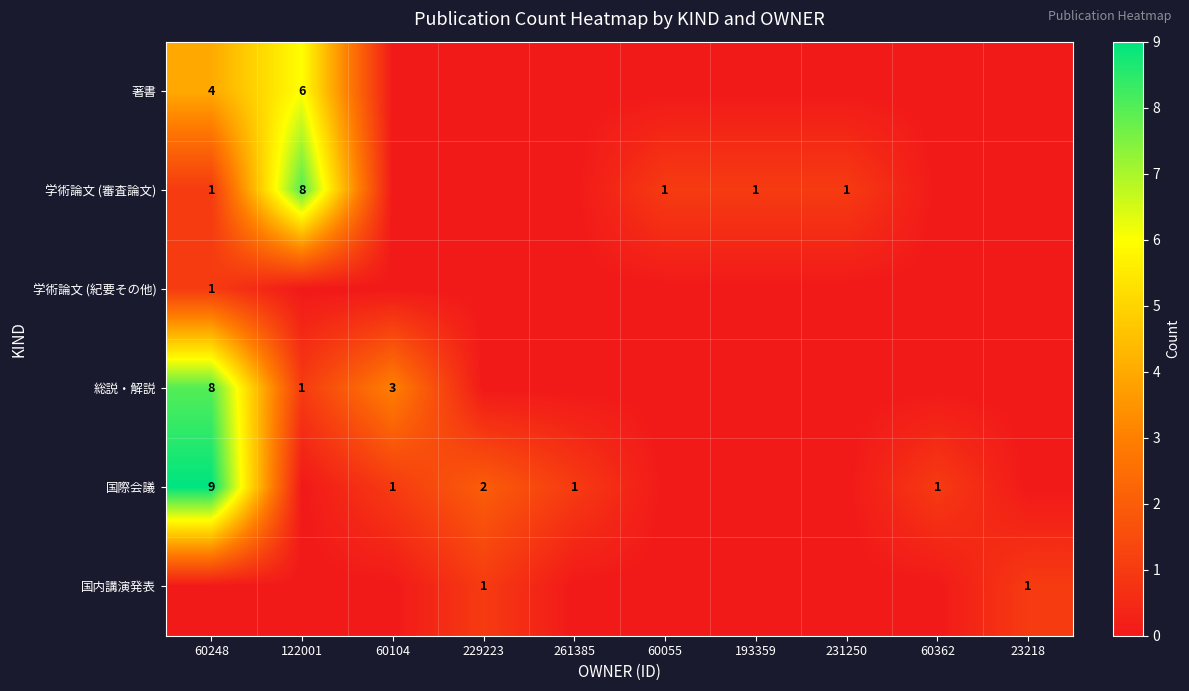

The value of 国際会議 at 261385 is 2. True or false?

False